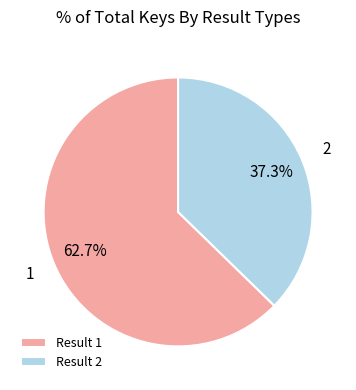

Rank the categories by value from highest to lowest.

Result 1, Result 2